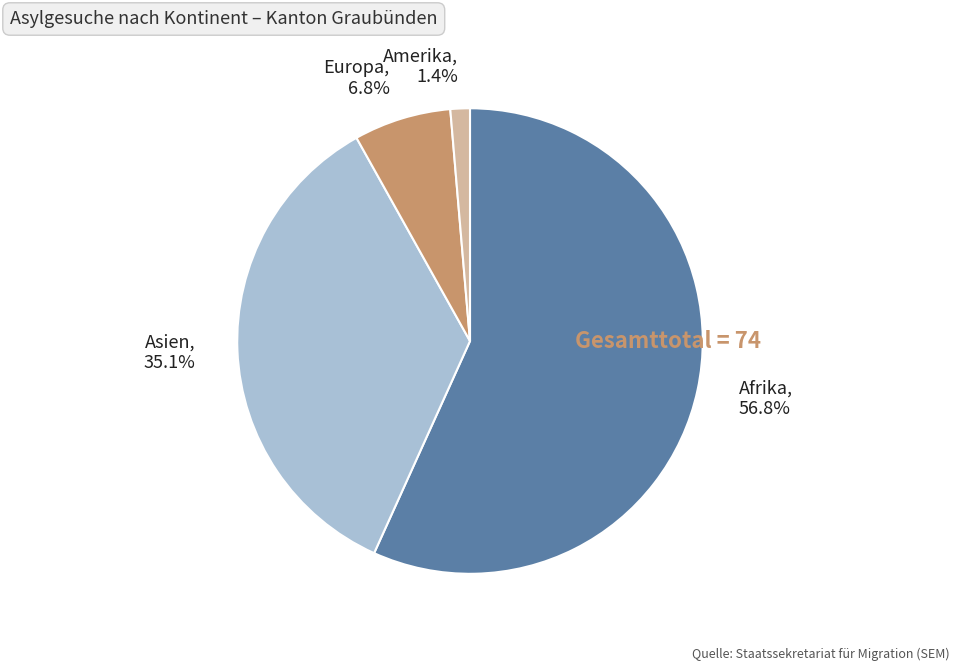

Between Afrika and Europa, which is larger?

Afrika